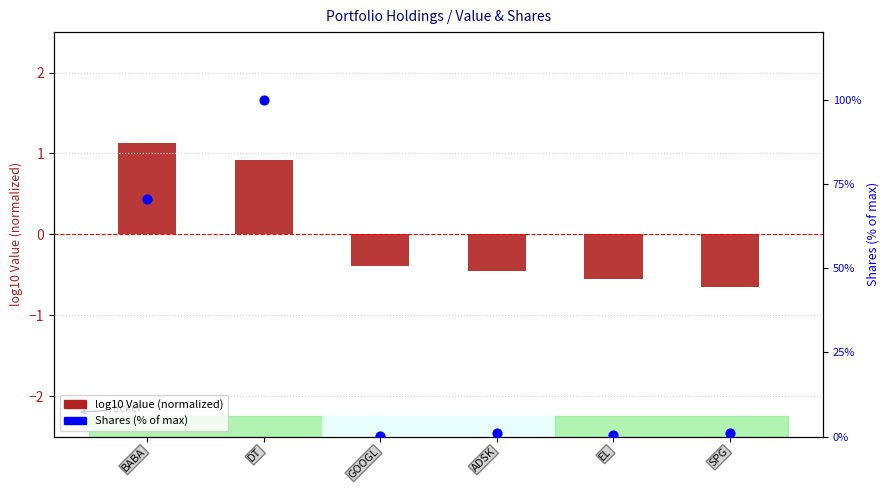

At how many categories does at least one series exceed 43?

2